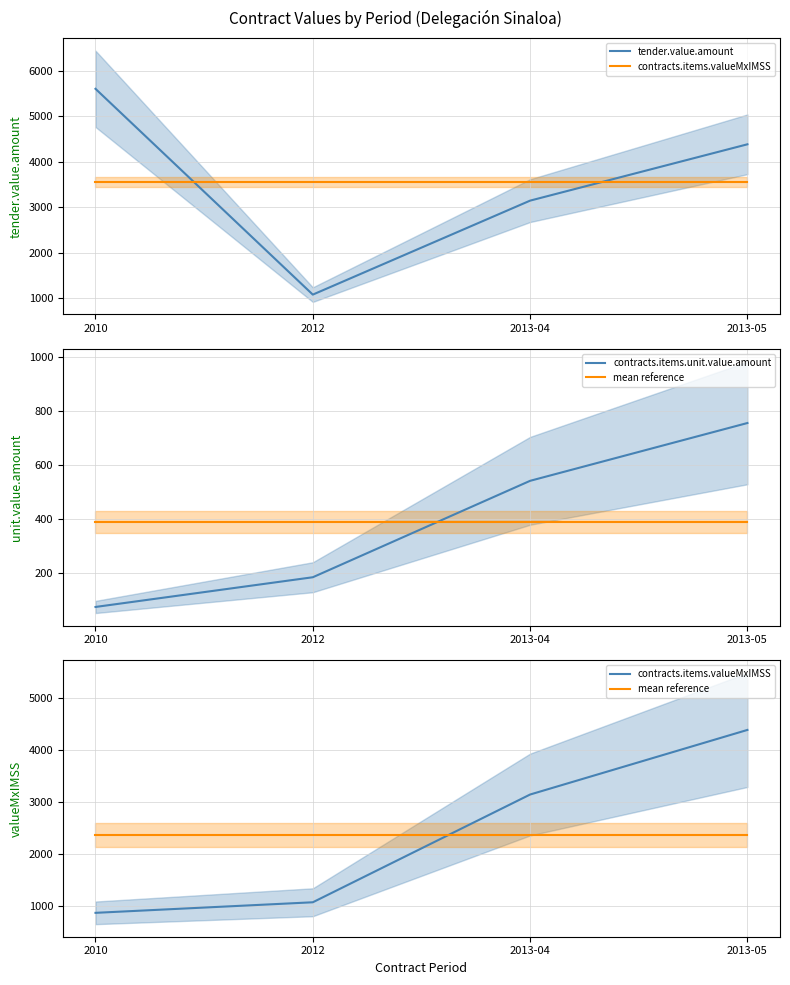

Does the chart have visible grid lines?

Yes